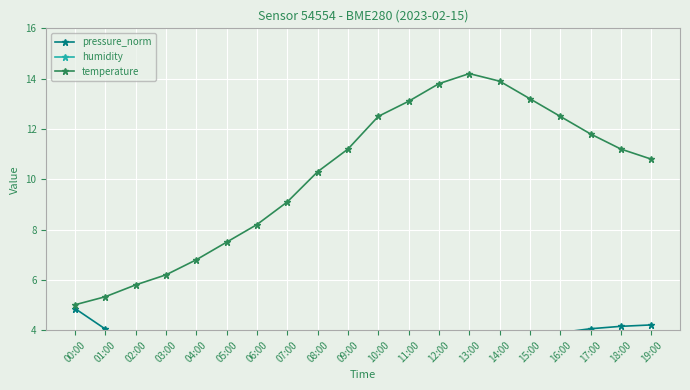

Is this an area chart (filled region under the line)?

No